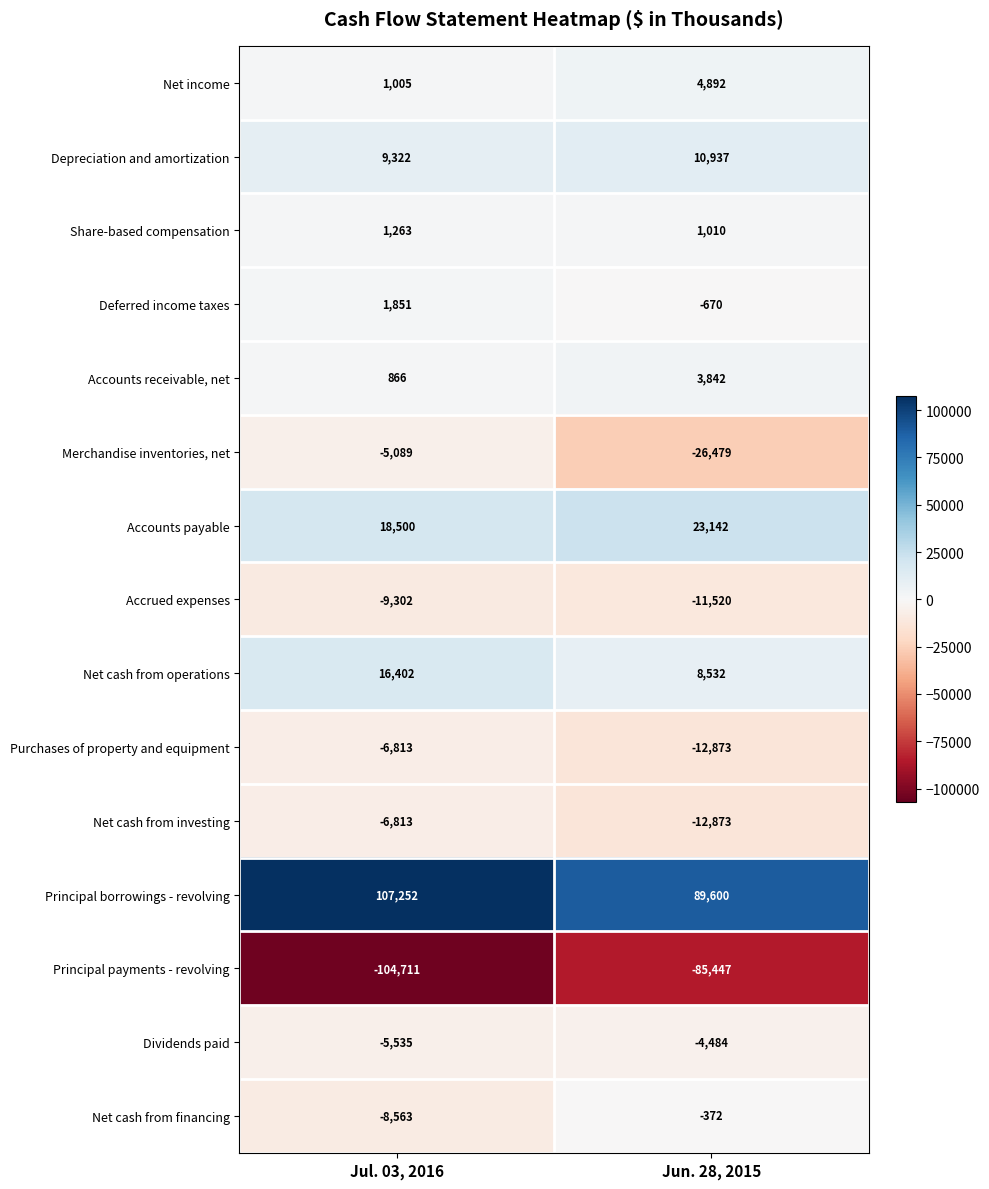

The value of Merchandise inventories, net at Jul. 03, 2016 is -5089. True or false?

True